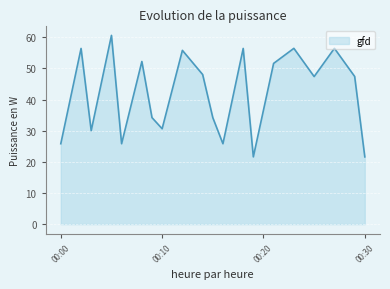

What is the difference between the second highest and minimum values?

34.8